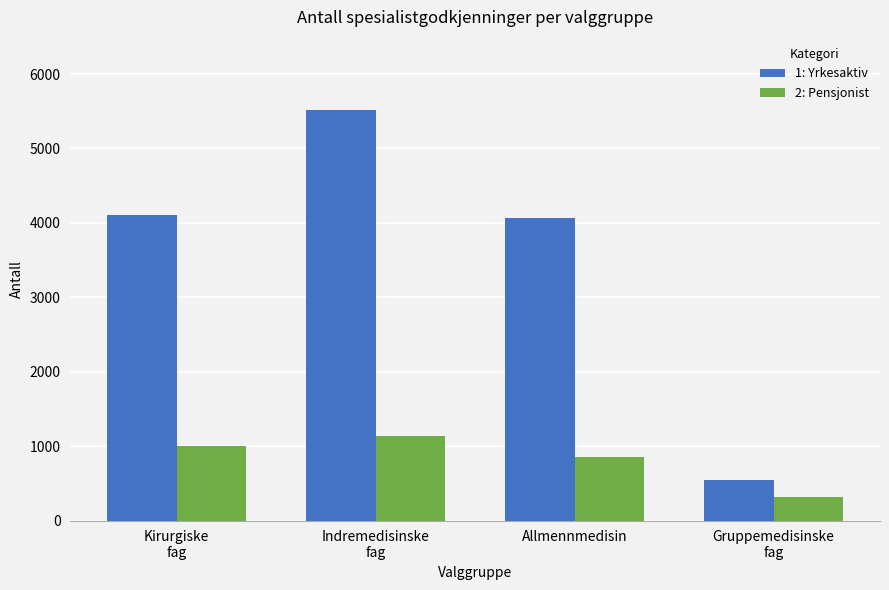

How many 2: Pensjonist values are between 848 and 1136?

3